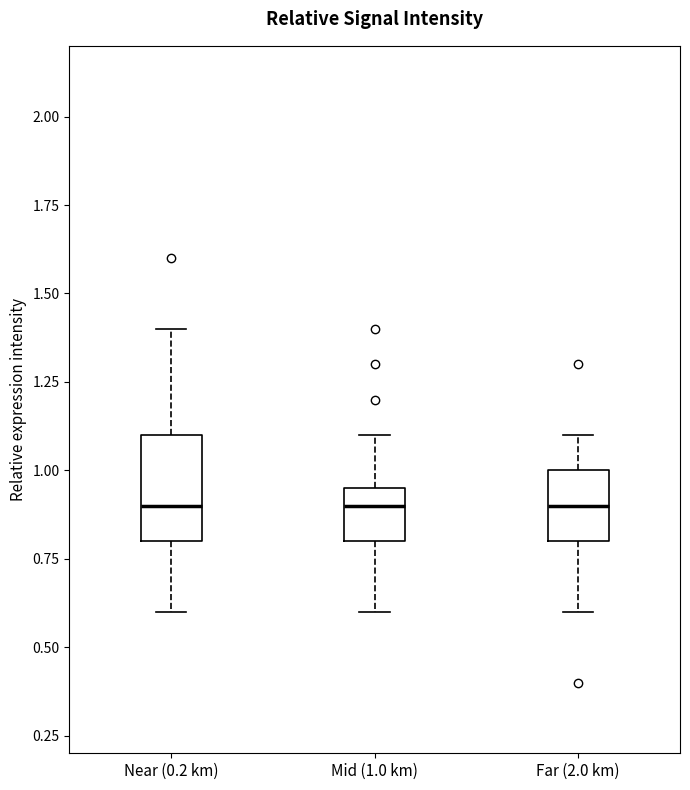

Comparing the boxes themselves (not the whiskers), which one is the tallest?

Near (0.2 km)